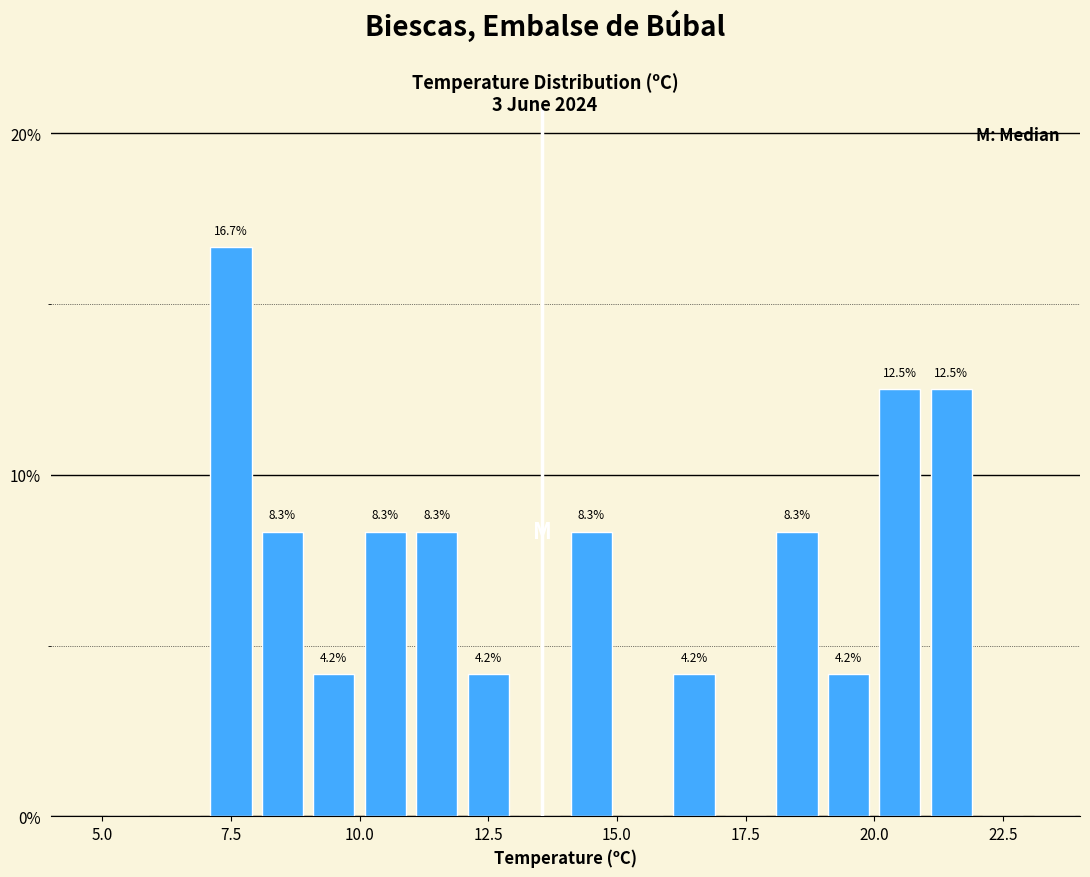

Read against the x-axis, roughly where is the centre of the tallest bar?

7.5